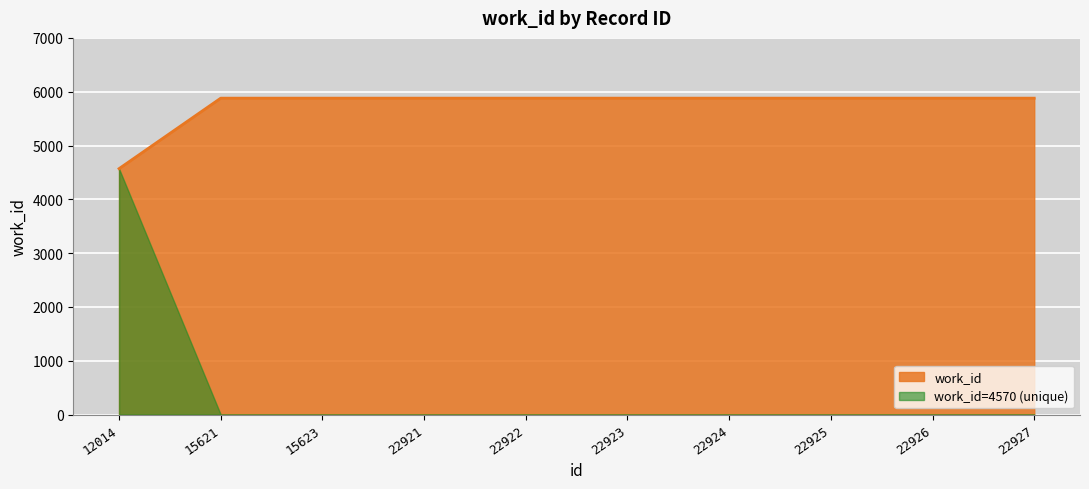

What is the sum of the values at 22921 and 15621?

11760